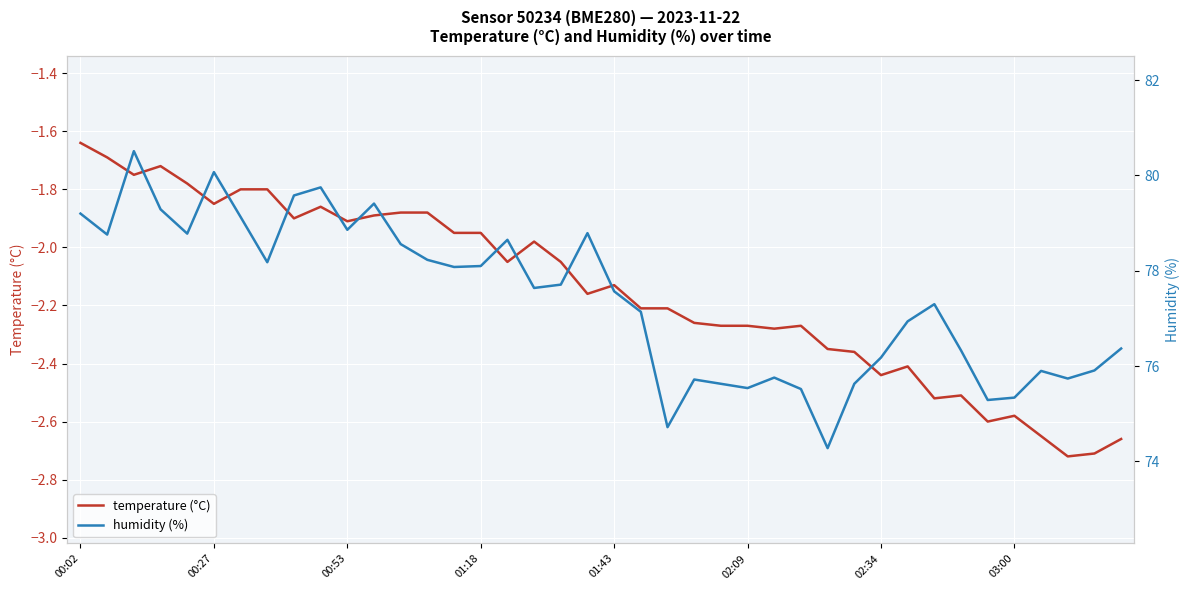

Which series has the largest range (max minus min)?

humidity (%)